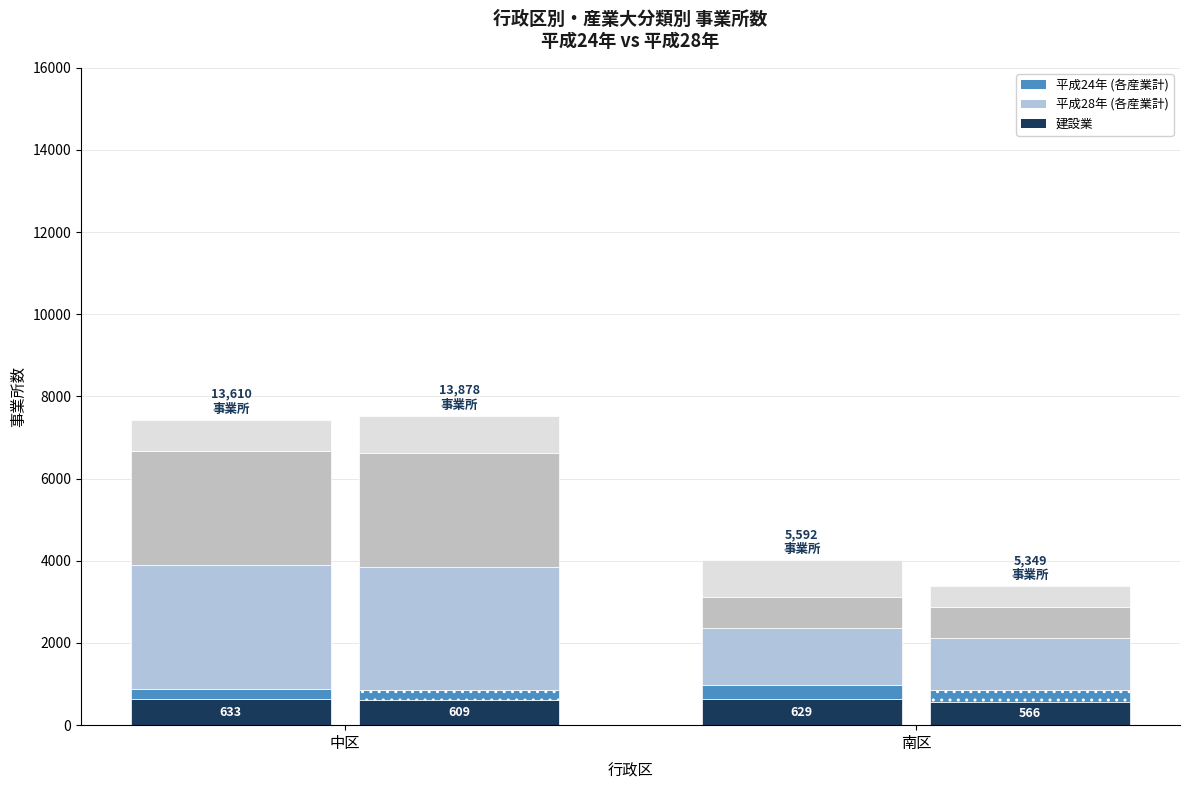

What is the smallest value displayed?

566